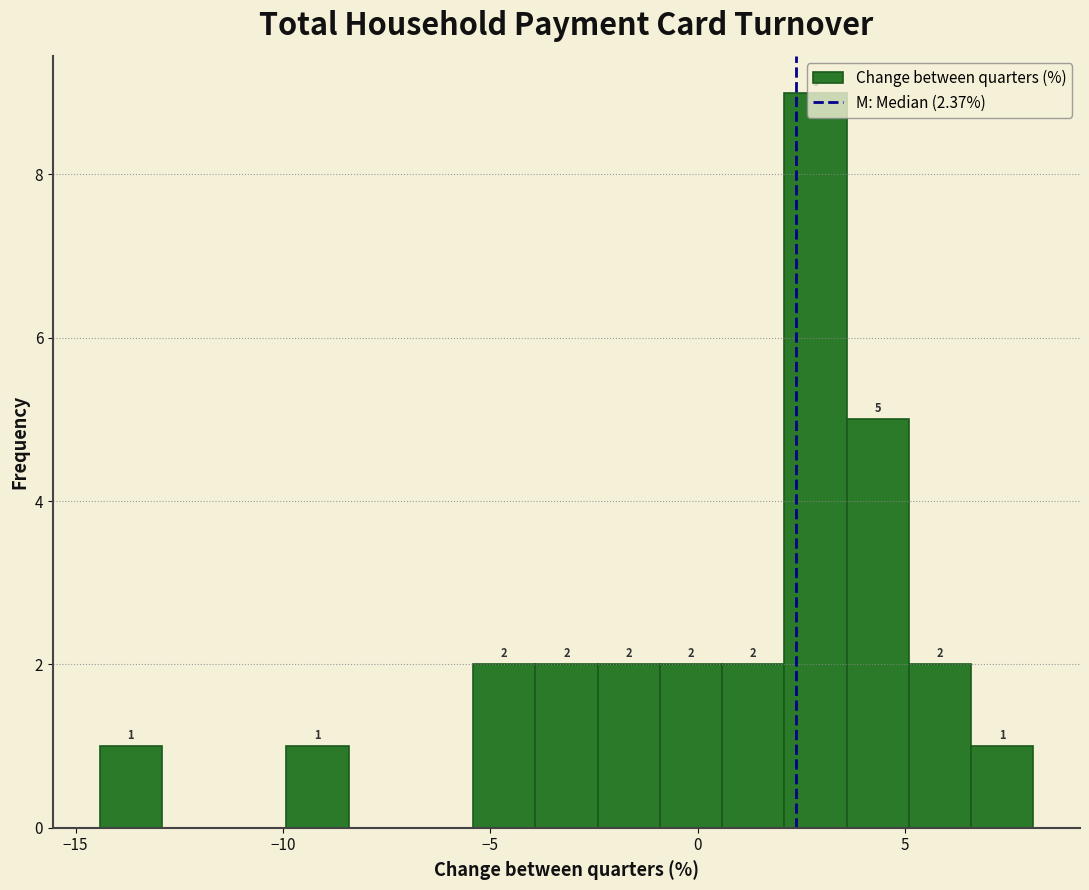

Around what value on the x-axis is the tallest bar? Give the approximate position of its centre, as read against the axis.

3.0